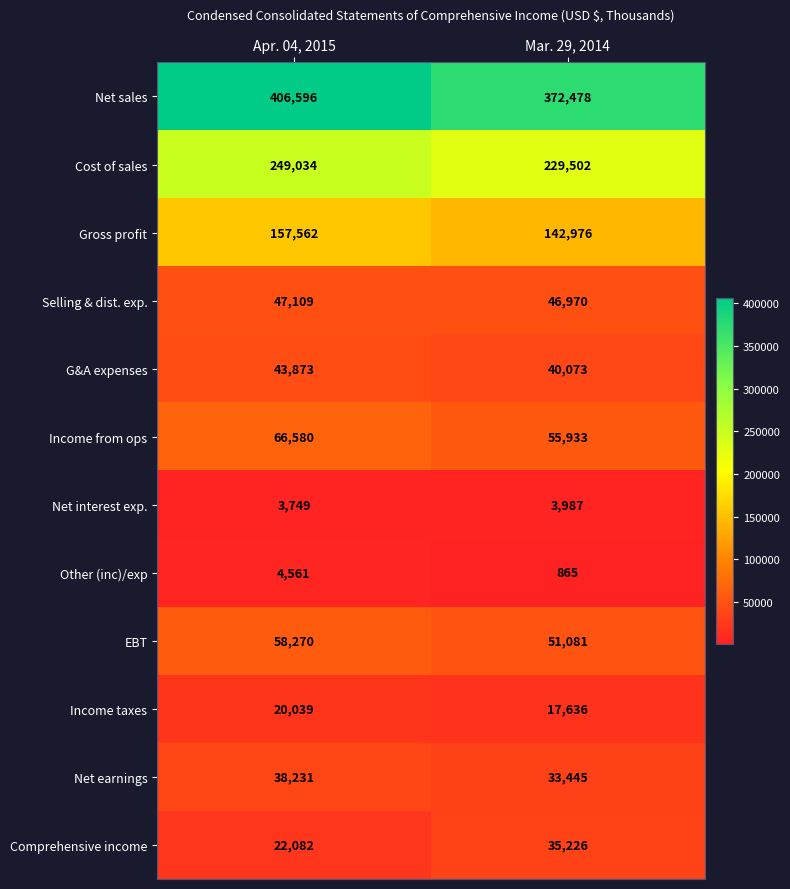

What is the greatest value displayed?

406596